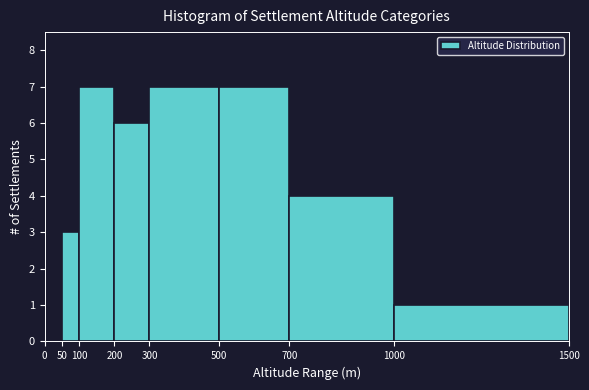

Reading left to right, list every bar in this chart as the range it spans on the x-axis followed by its height. The values are not printed on the chart, so give them approximately, as read against the axis.

0 to 50: 0
50 to 100: 3
100 to 200: 7
200 to 300: 6
300 to 500: 7
500 to 700: 7
700 to 1000: 4
1000 to 1500: 1